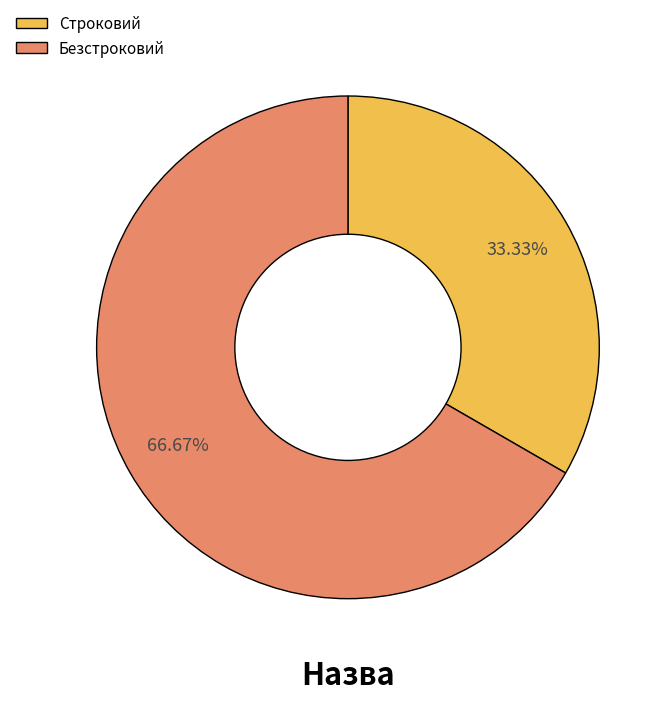

Rank the categories by value from lowest to highest.

Строковий, Безстроковий